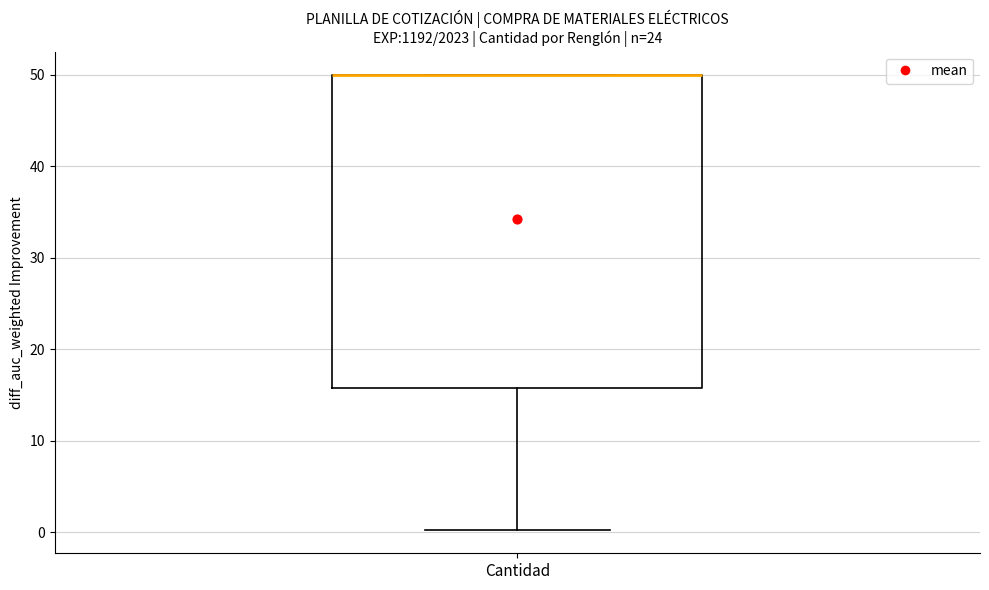

Transcribe this box plot: give where the median line is, the range the box spans, and where the two whiskers end, as read against the y-axis. The values are not printed on the chart, so give them approximately, as read against the axis.

median 50 (drawn on the box's upper edge), box 16 to 50, whiskers 0 to 50